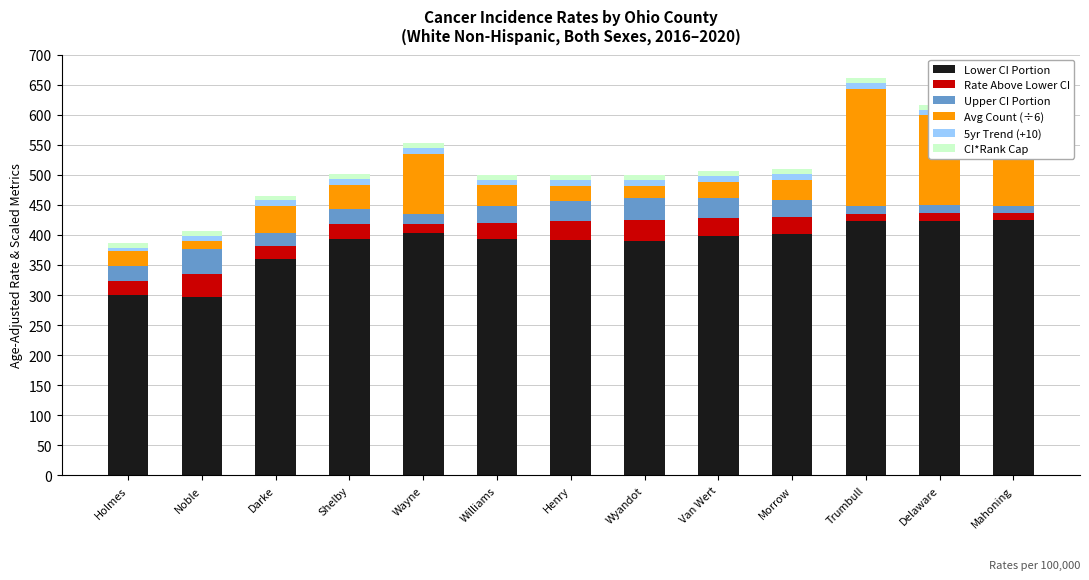

What value does the 5yr Trend (+10) series have at Henry?

10.0